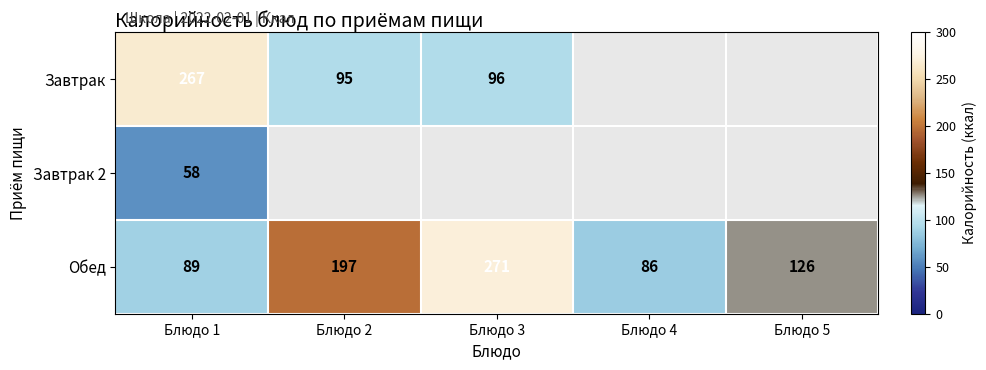

At which category does the chart reach its peak across all series?

Блюдо 3